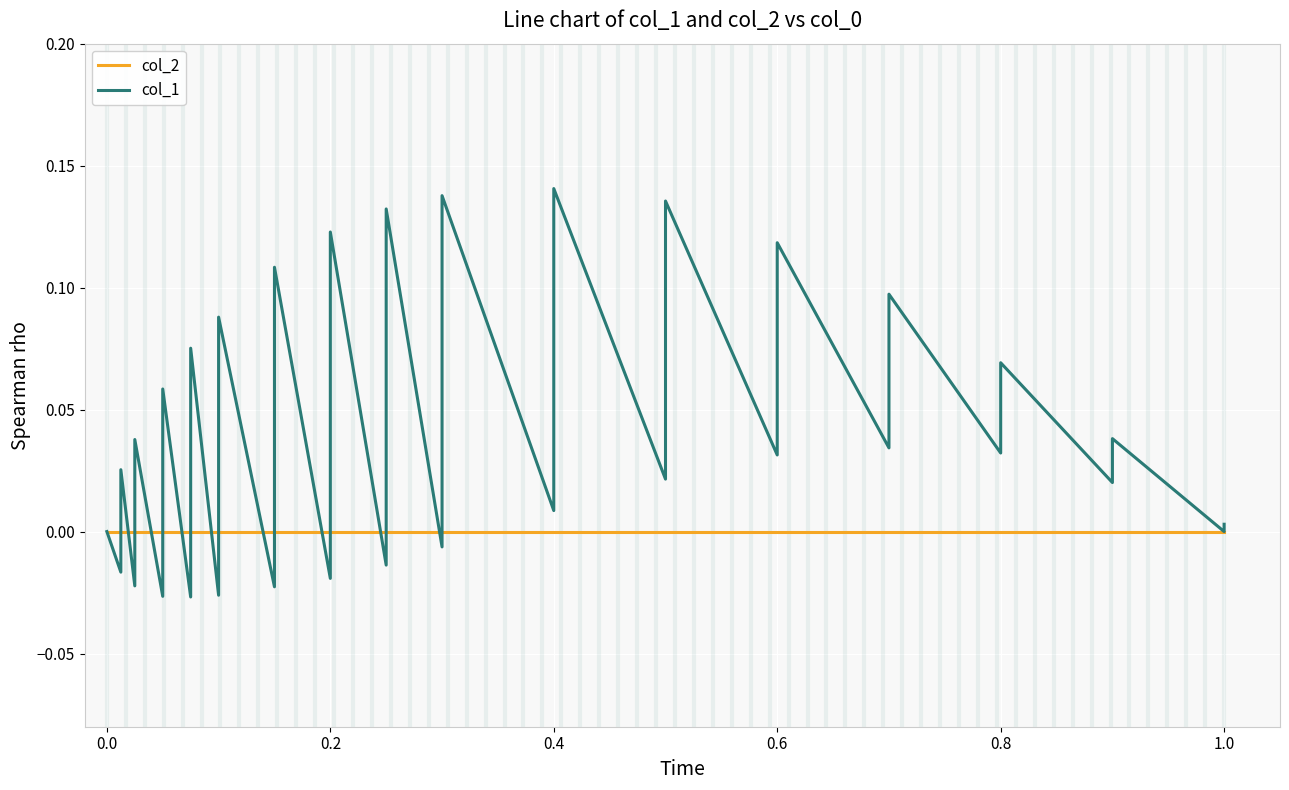

Which series has the largest range (max minus min)?

col_1